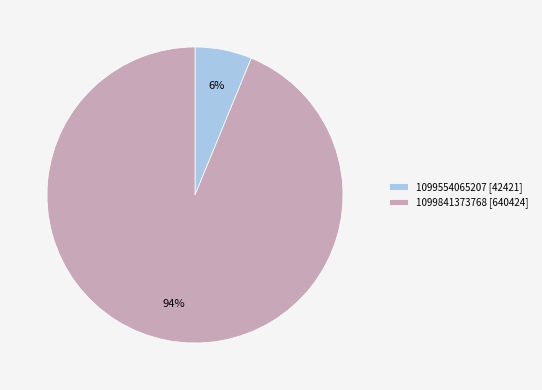

The 1099554065207 slice represents 13% of the pie. True or false?

False